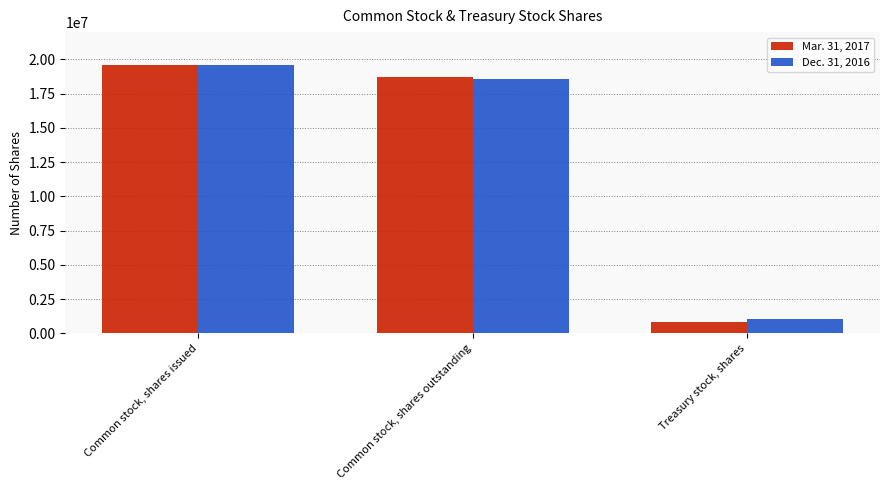

At which category is the sum across all series the highest?

Common stock, shares issued